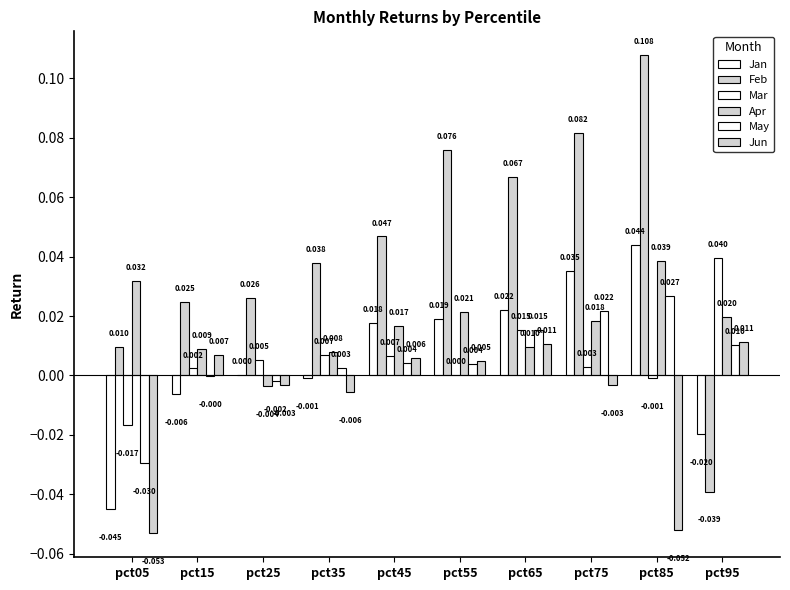

How many groups of bars are there?

10